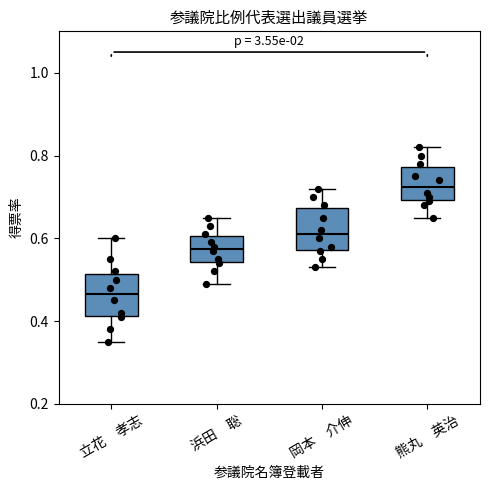

Reading left to right, read every box against the y-axis: the position of its median line, the range the box covers, and the ends of its whiskers. The values are not printed on the chart, so give them approximately, as read against the axis.

立花 孝志: median 0.46, box 0.42 to 0.52, whiskers 0.36 to 0.60
浜田 聡: median 0.58, box 0.54 to 0.60, whiskers 0.50 to 0.66
岡本 介伸: median 0.62, box 0.58 to 0.68, whiskers 0.54 to 0.72
熊丸 英治: median 0.72, box 0.70 to 0.78, whiskers 0.66 to 0.82